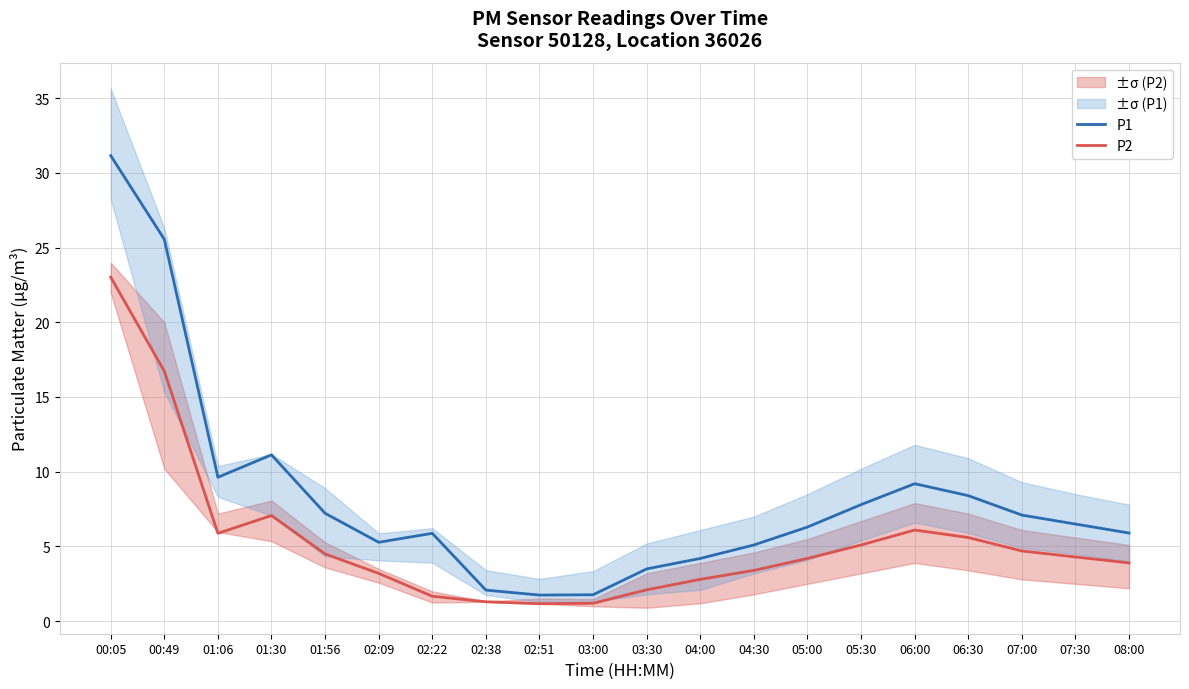

The value of P1 at 02:22 is 2.9. True or false?

False